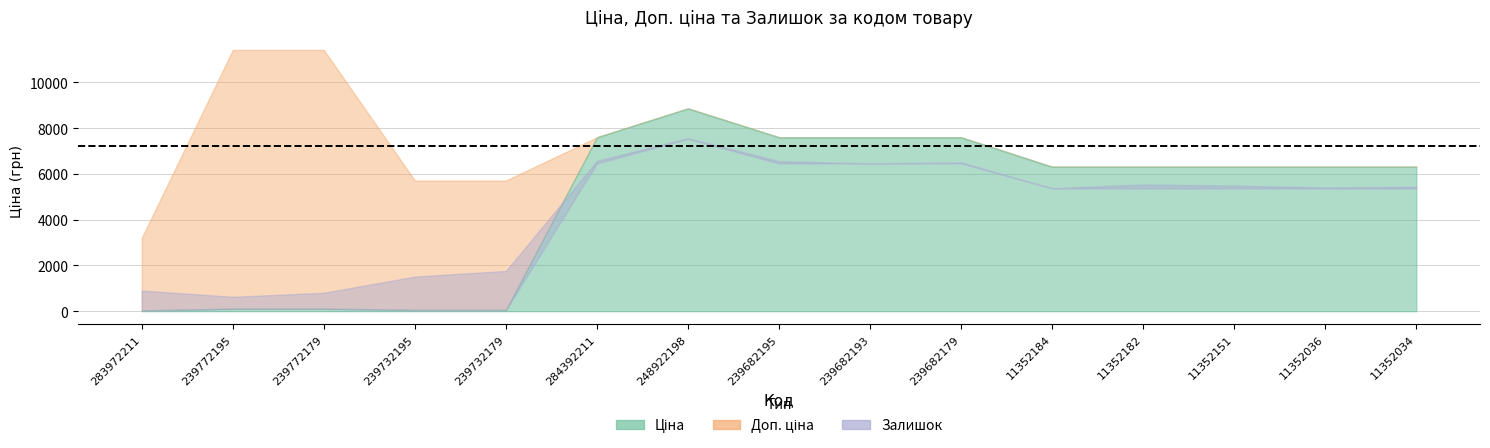

How many series are shown in this chart?

3